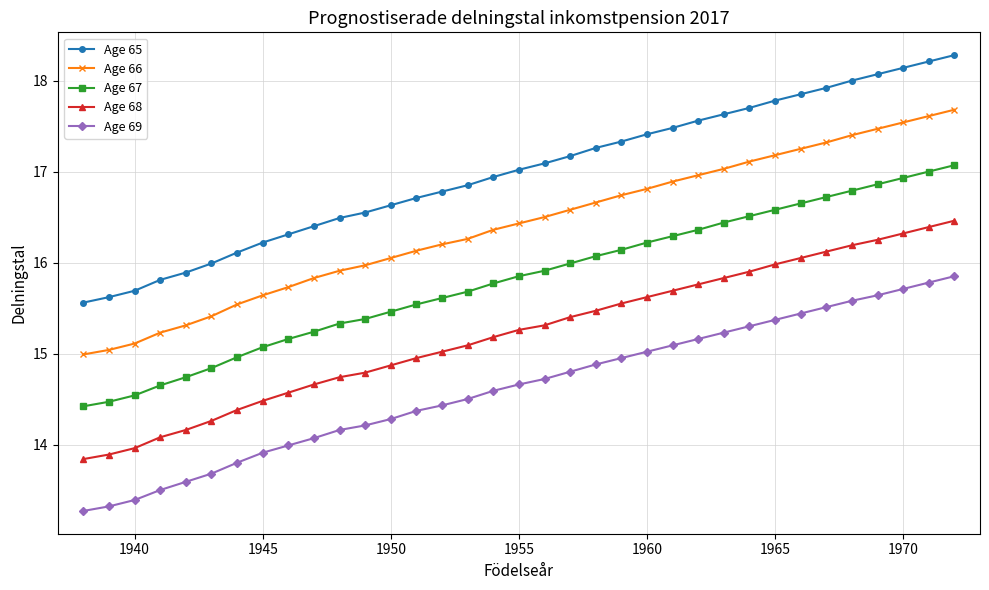

Rank the series by their maximum value, from lowest to highest.

Age 69, Age 68, Age 67, Age 66, Age 65